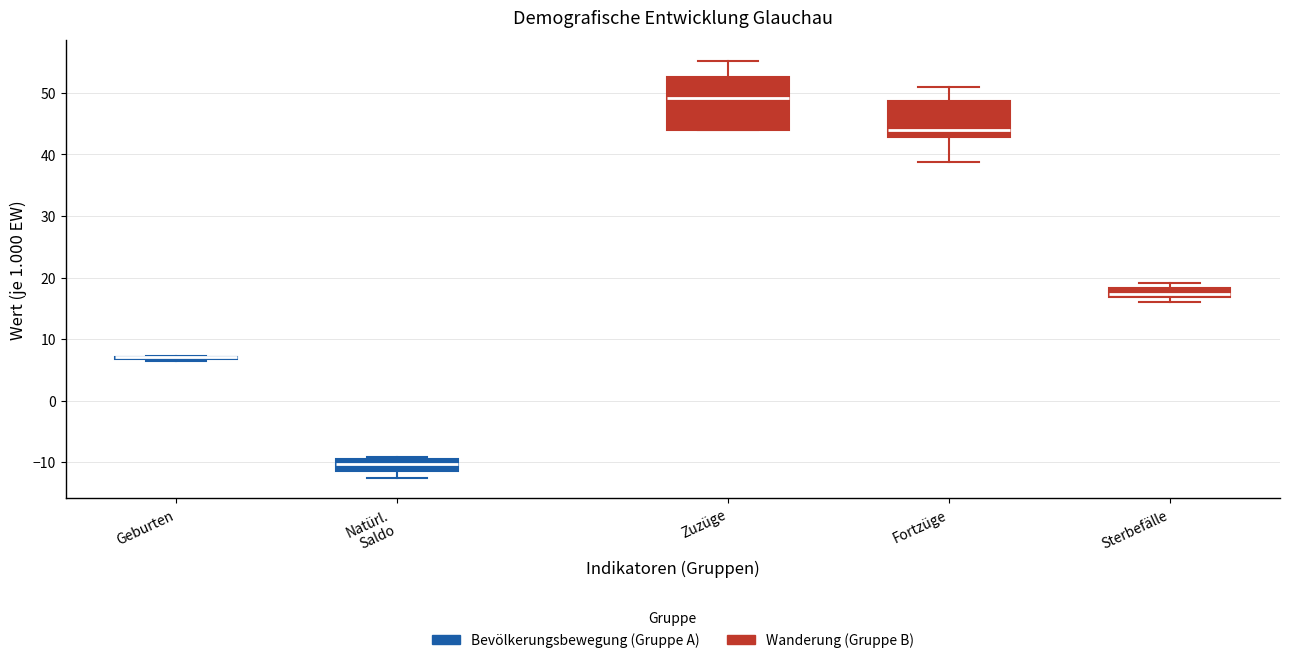

Where is the upper edge of the box for Natürl. Saldo on the y-axis? The values are not printed on the chart, so give them approximately, as read against the axis.

-10